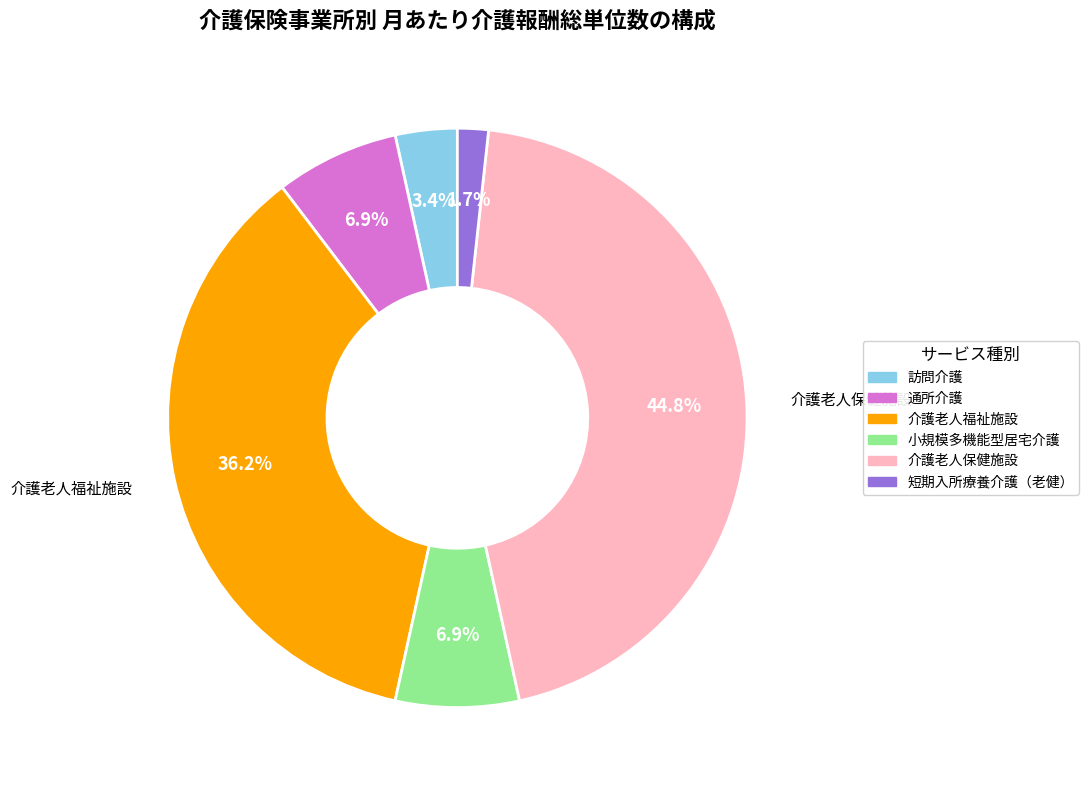

What portion of the pie excludes 短期入所療養介護（老健）?

98.3%